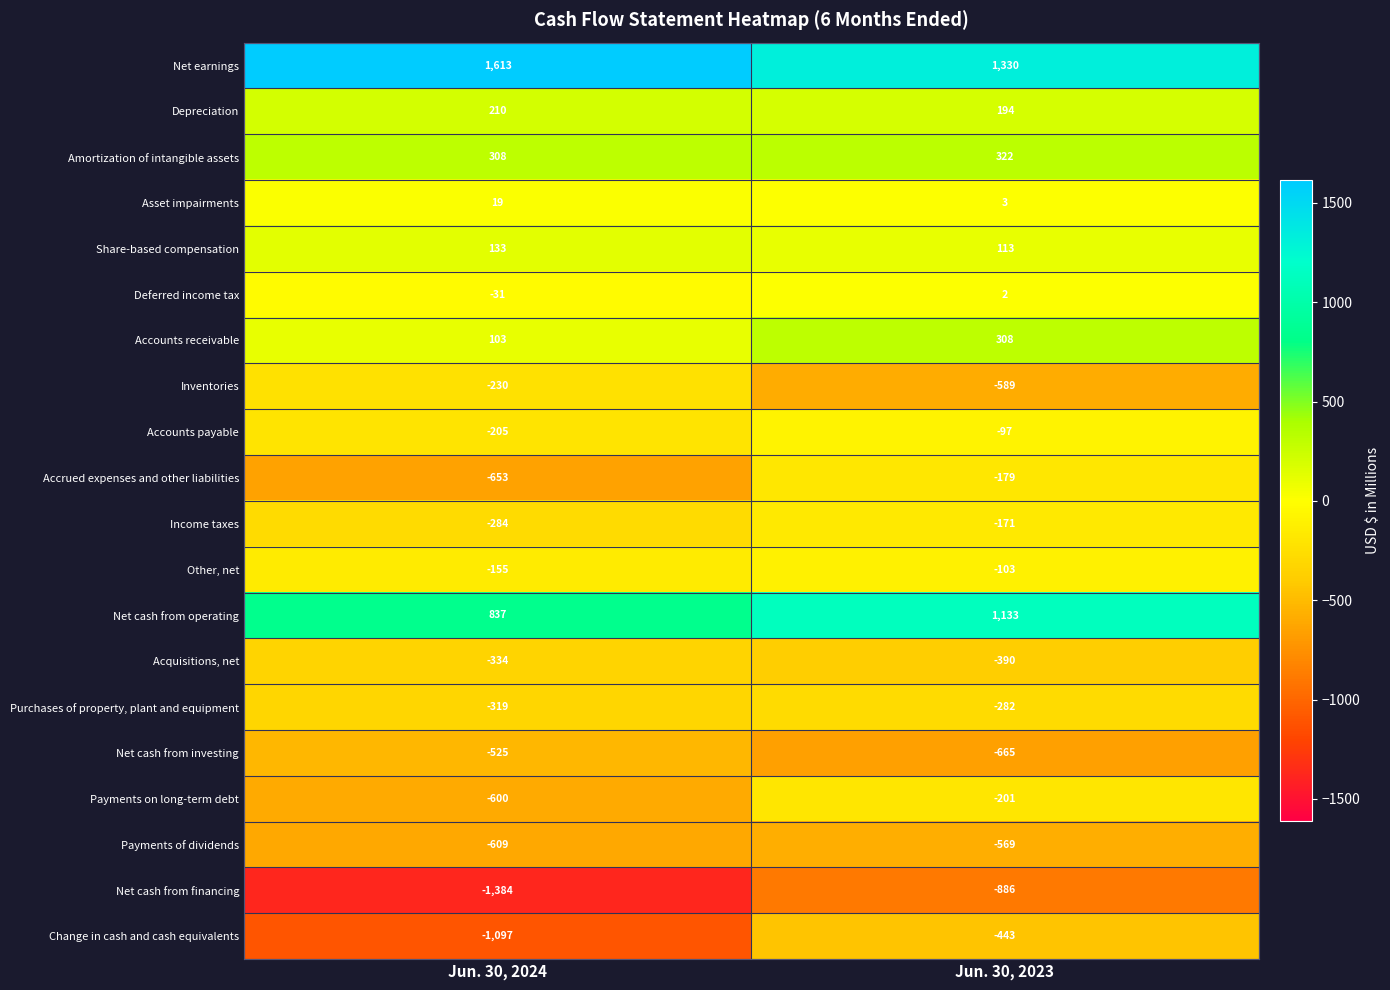

What is the maximum value shown in the chart?

1613